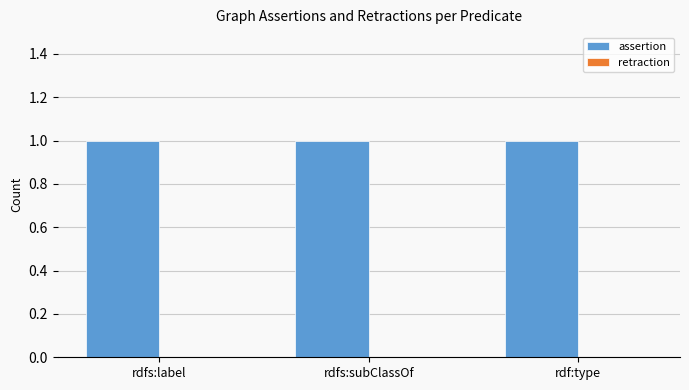

True or false: assertion has a value of 2 at rdf:type.

False